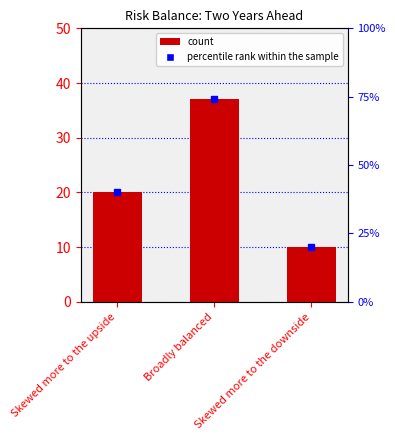

What is the label of the 3rd bar from the left?

Skewed more to the downside